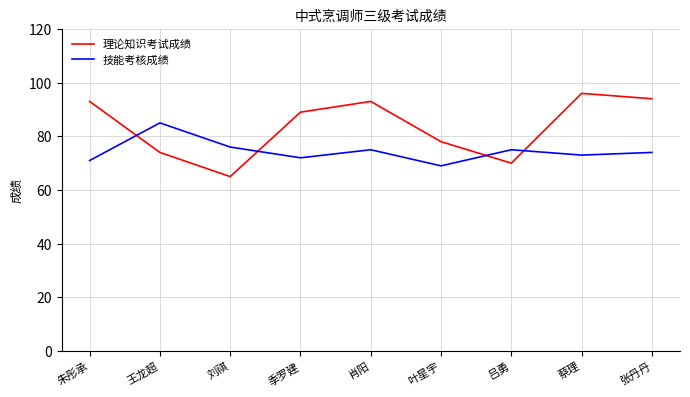

At how many categories does at least one series exceed 79?

6